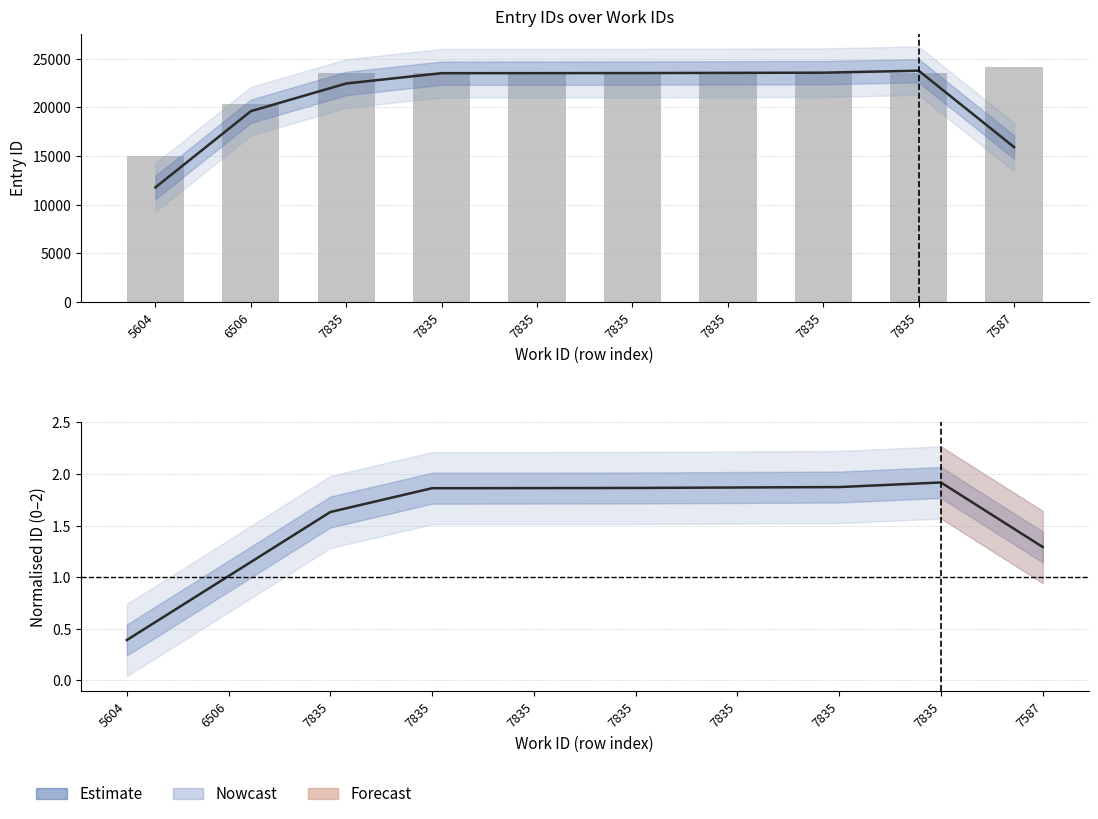

Which series has the largest range (max minus min)?

Observed ID